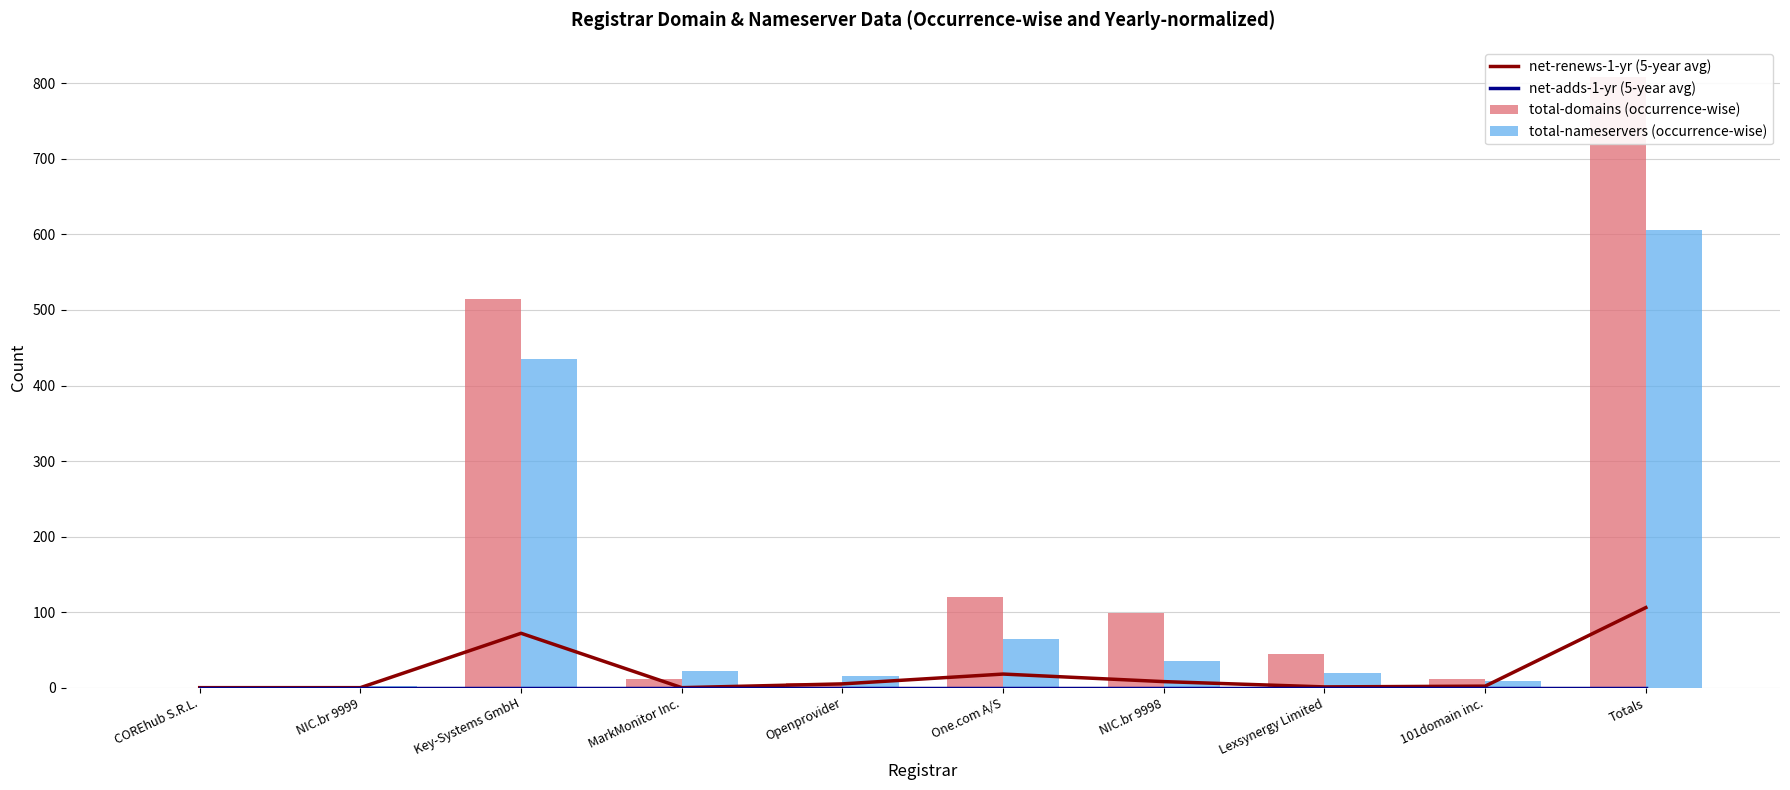

True or false: total-domains (occurrence-wise) has a value of 0 at NIC.br 9999.

False